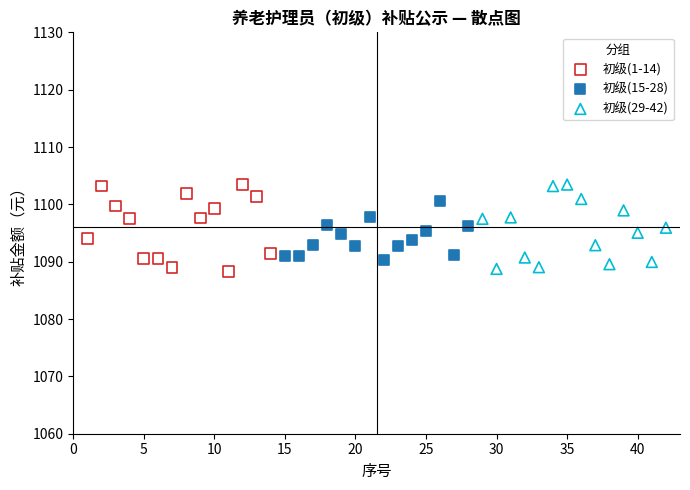

What are all the series names shown in the legend?

初级(1-14), 初级(15-28), 初级(29-42)